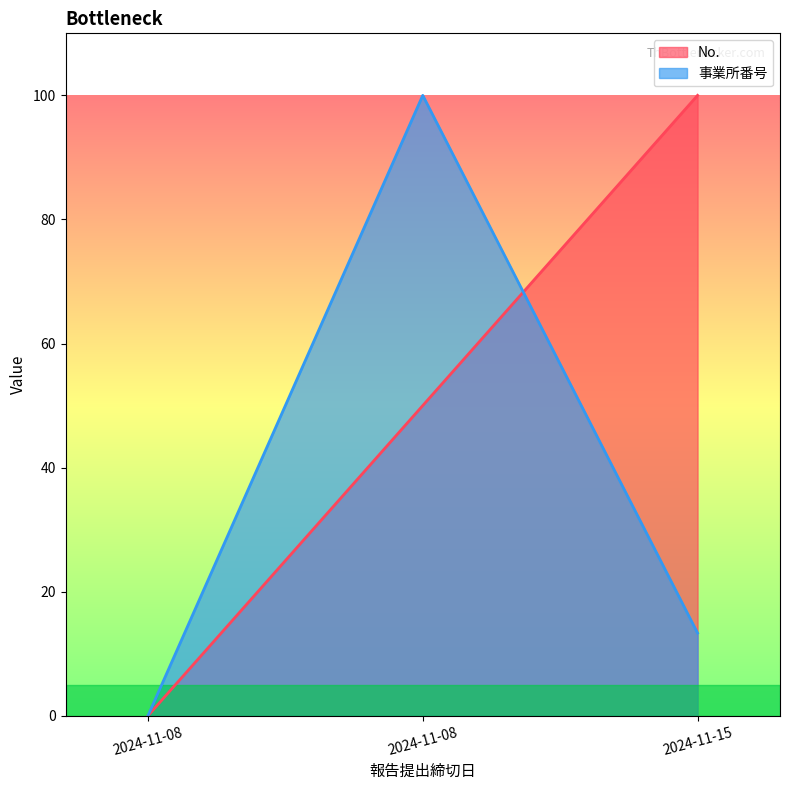

How many lines are shown in the chart?

2